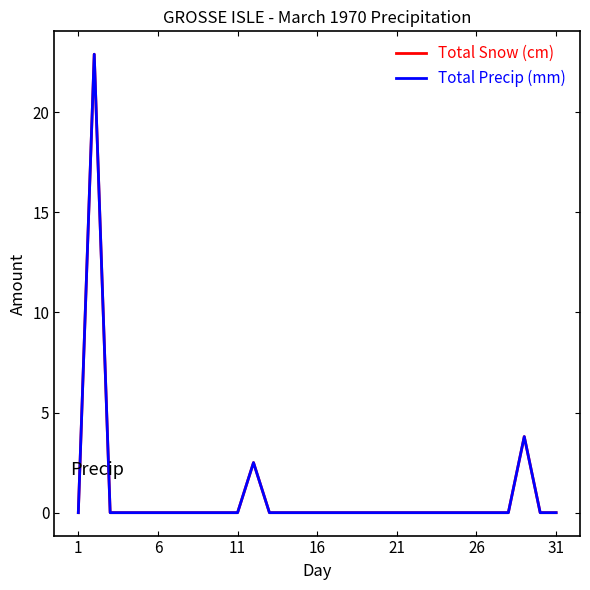

Which series has the widest spread of values?

Total Snow (cm)